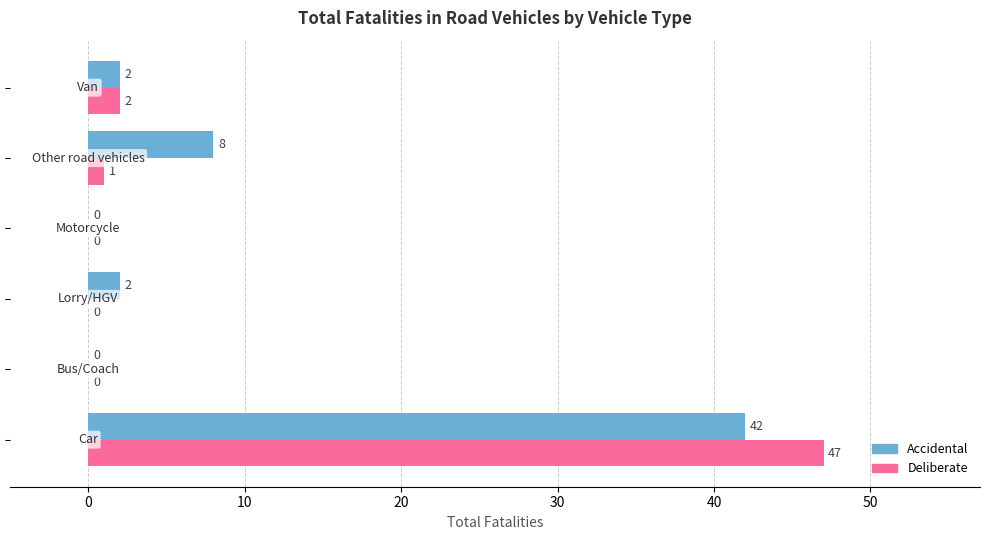

What is the highest value of the Accidental series?

42